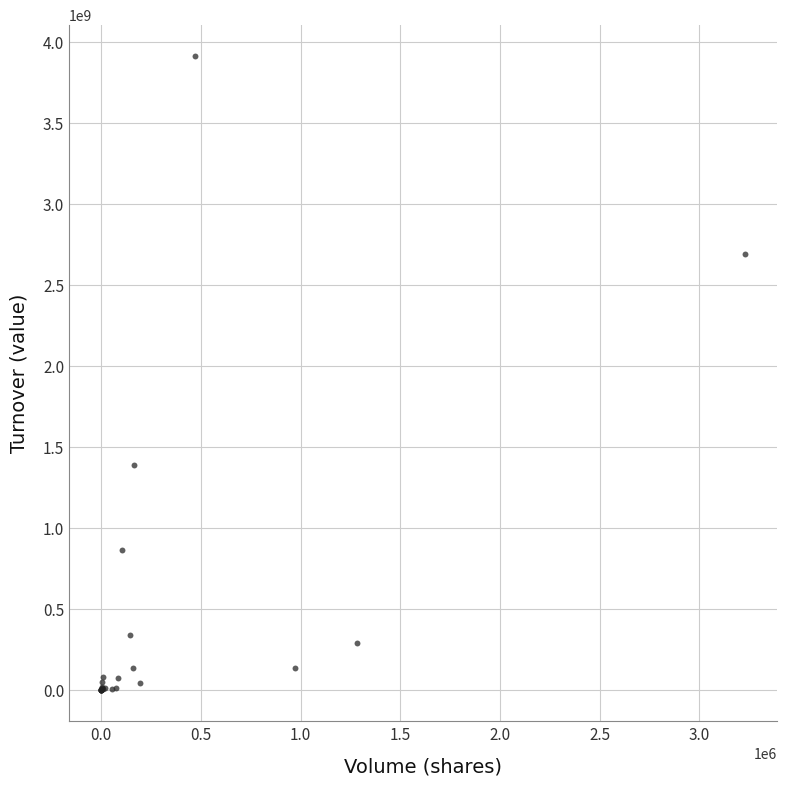

What Y value in the scatter plot is closest to 1957064580?

1388978700